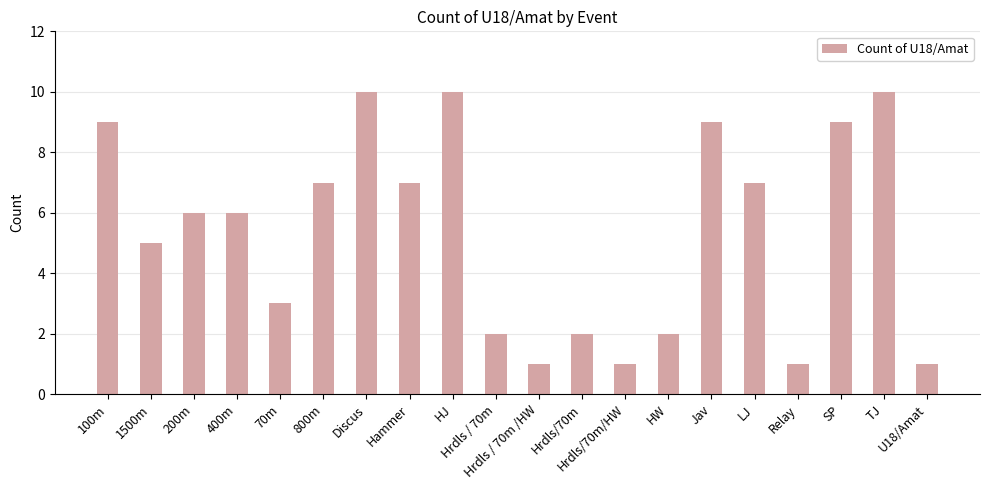

What is the sum of all values?

108